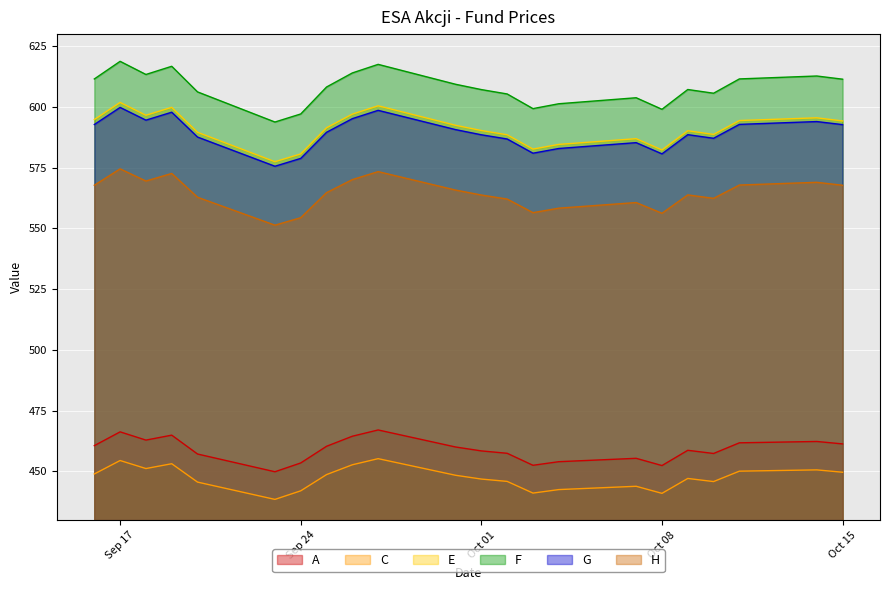

List the series in order of their peak value, lowest first.

C, A, H, G, E, F